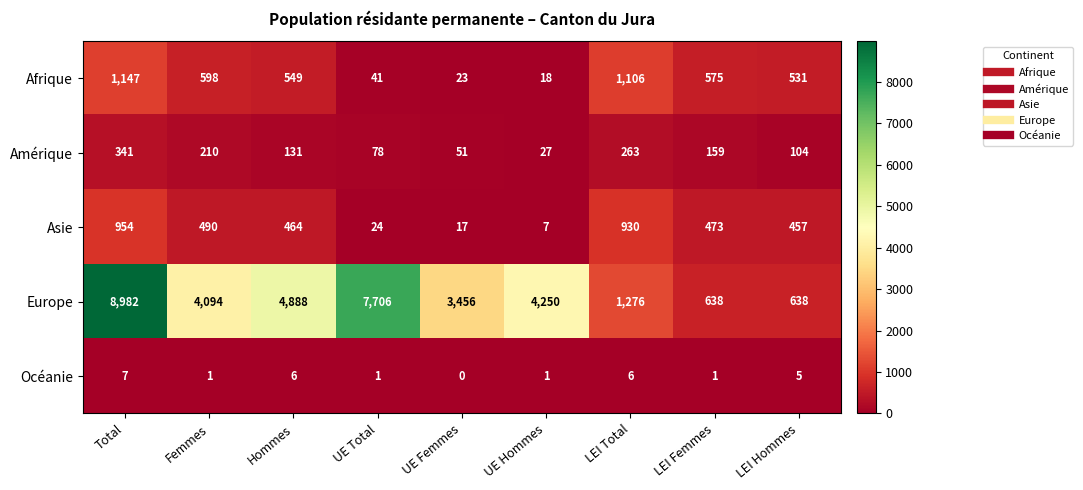

What is the highest value of the Océanie series?

7